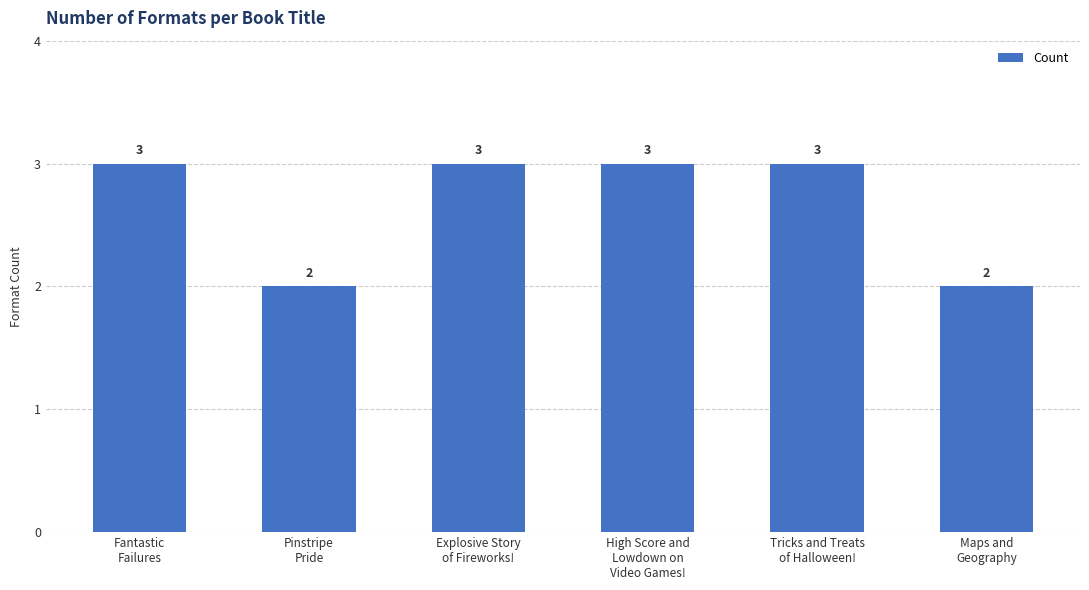

What value does the data have at High Score and
Lowdown on
Video Games!?

3